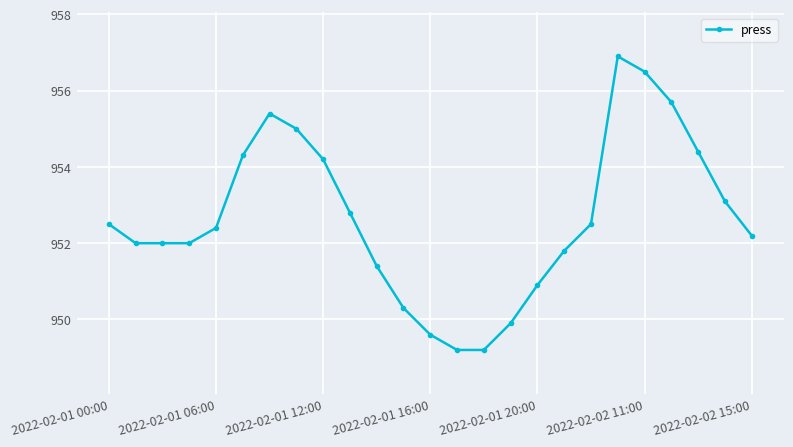

What is the value of the 9th point from the left?

954.2